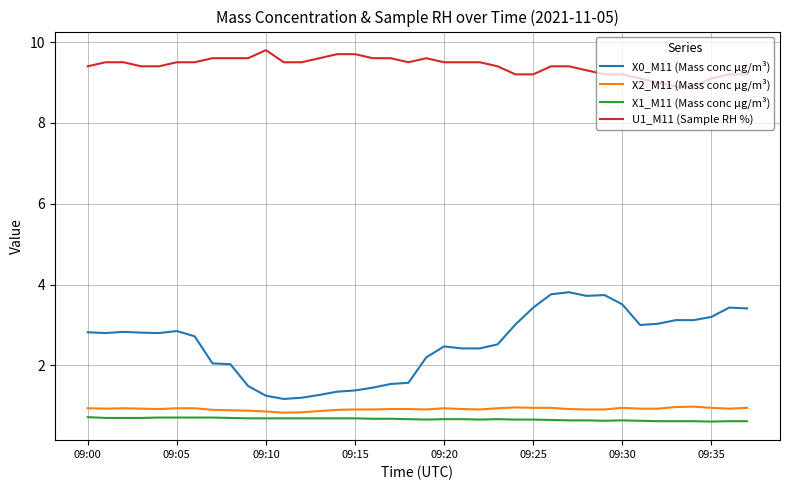

Which series has the largest total across all categories?

U1_M11 (Sample RH %)